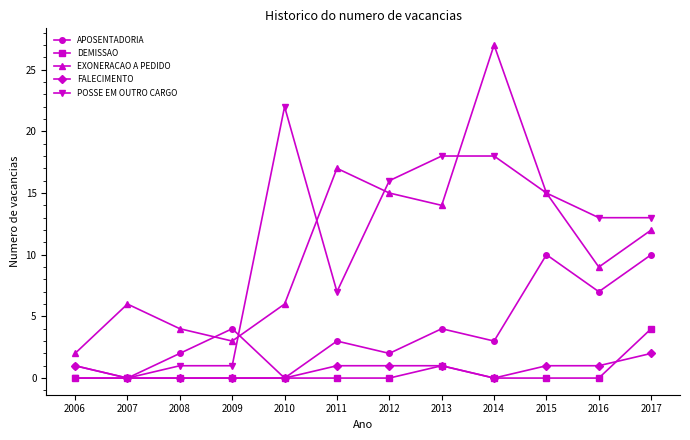

Which category has the lowest value in the EXONERACAO A PEDIDO series?

2006